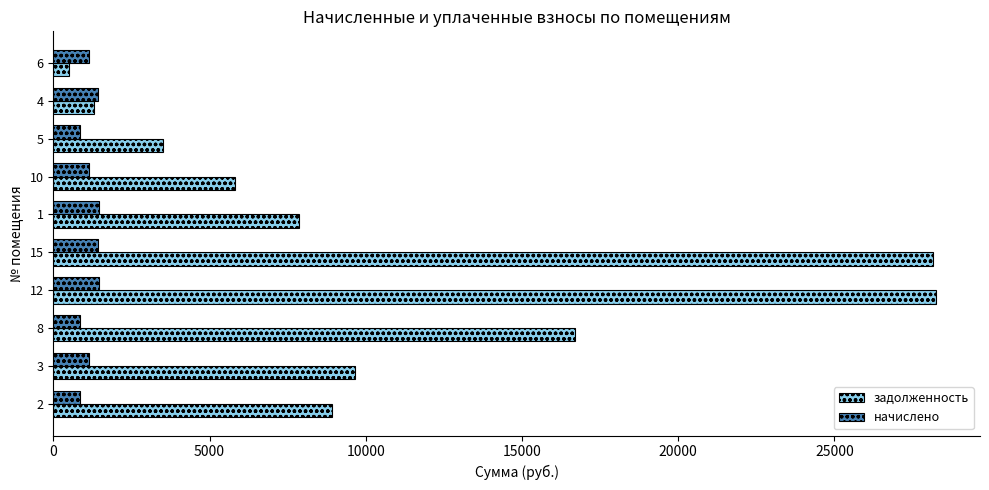

Which category has the lowest value across all series?

6